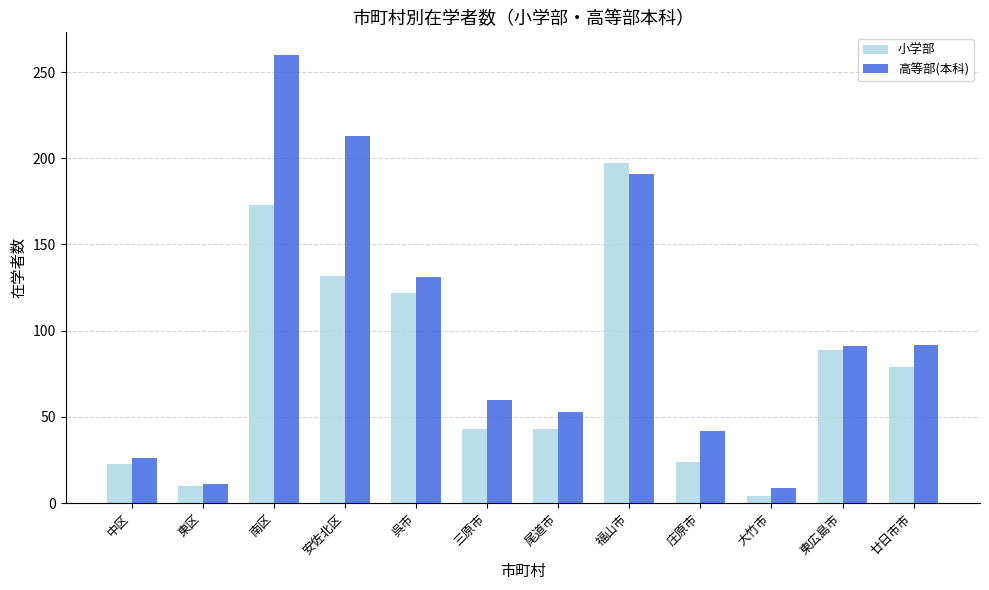

What is the label of the 6th bar from the left?

三原市